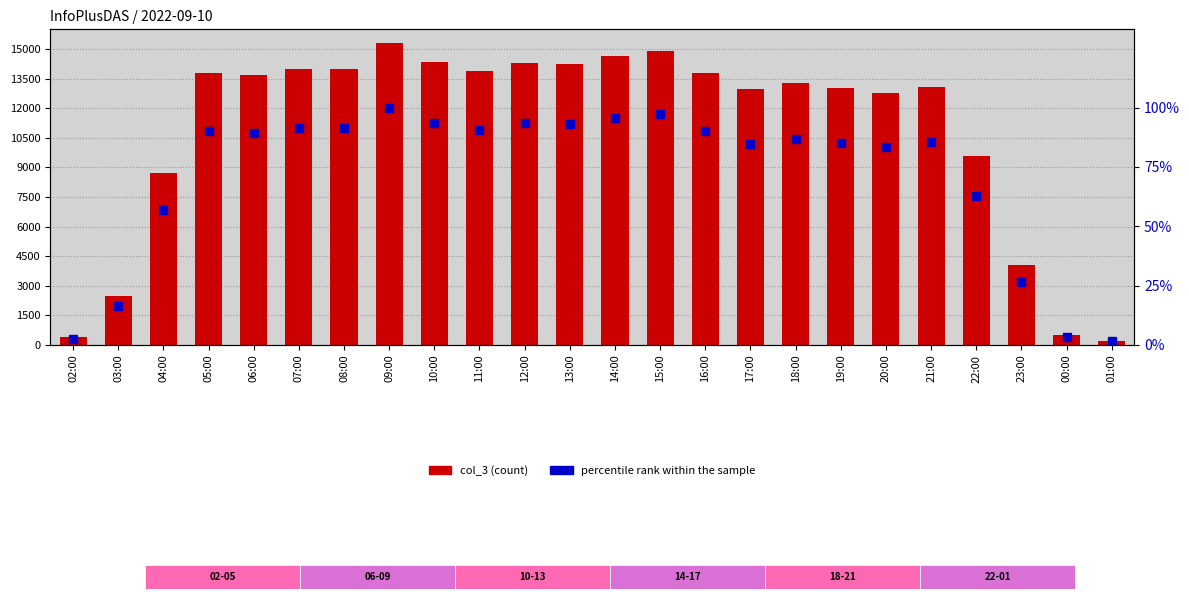

At which category is the sum across all series the highest?

09:00